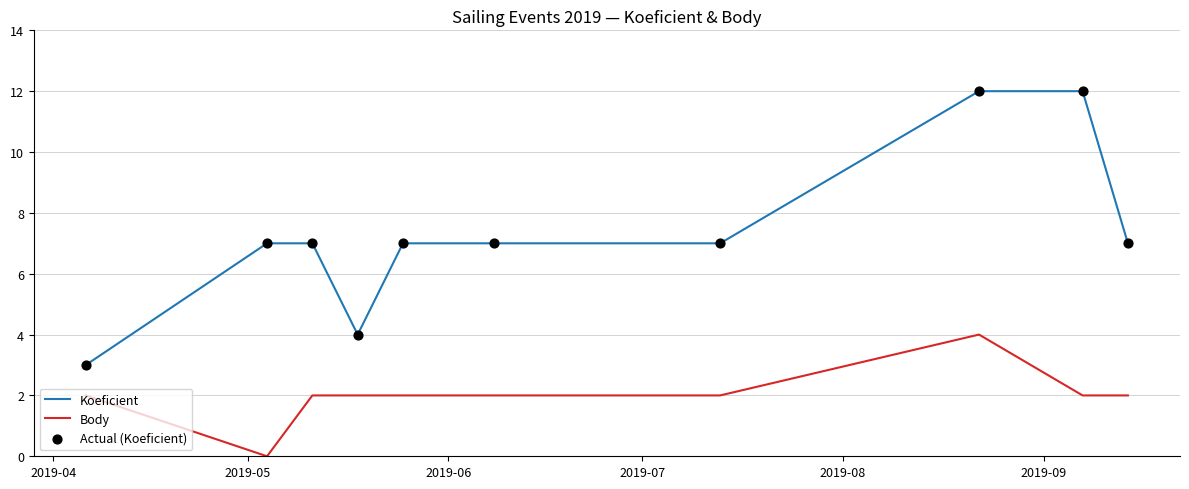

Which series has the largest total across all categories?

Koeficient